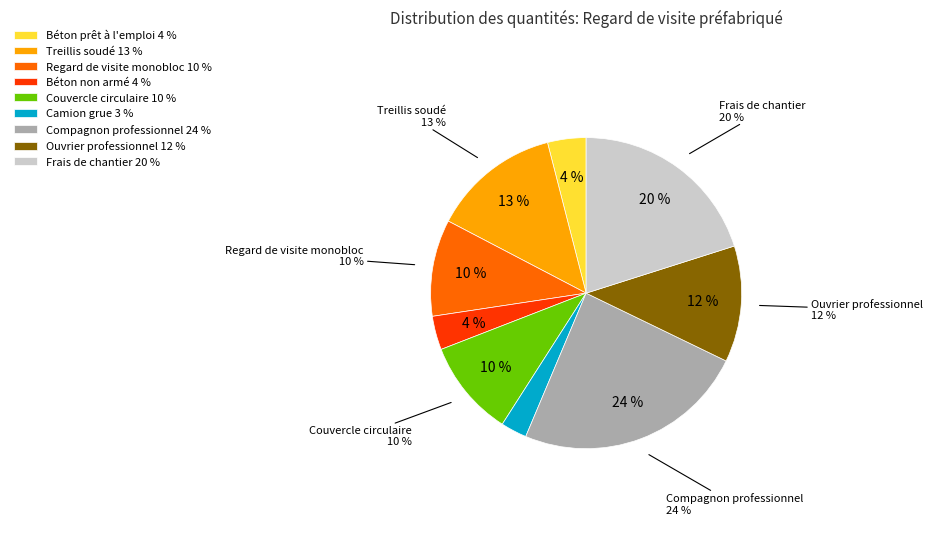

How many slices are in this pie chart?

9